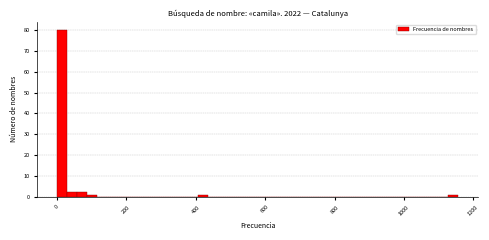

Read against the x-axis, roughly where is the centre of the tallest bar?

20